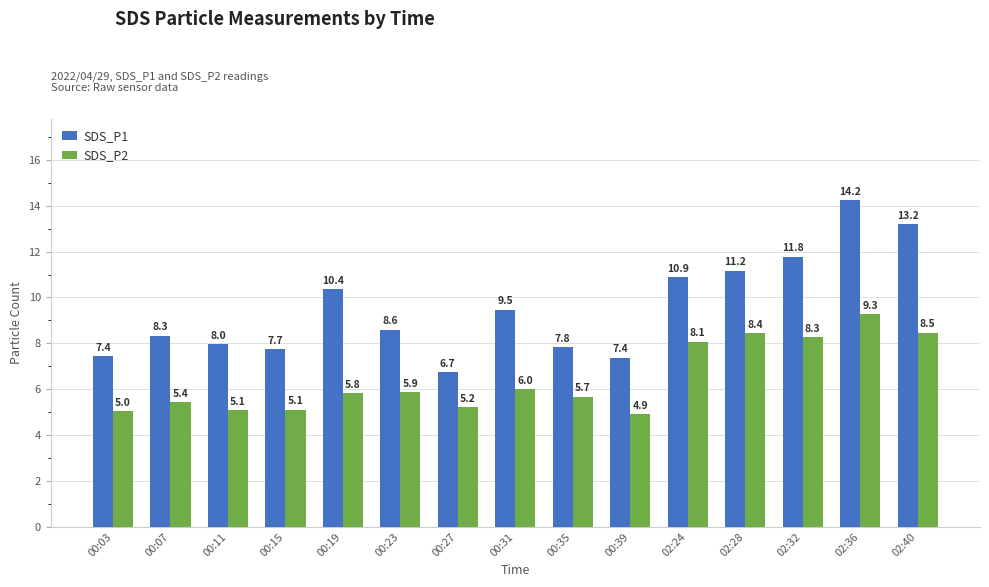

At how many categories does at least one series exceed 10?

6